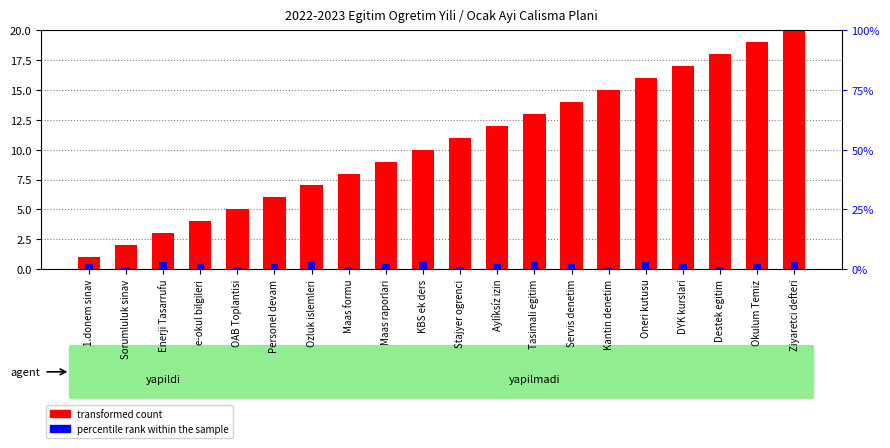

How many values in the percentile rank within the sample series exceed 2?

6